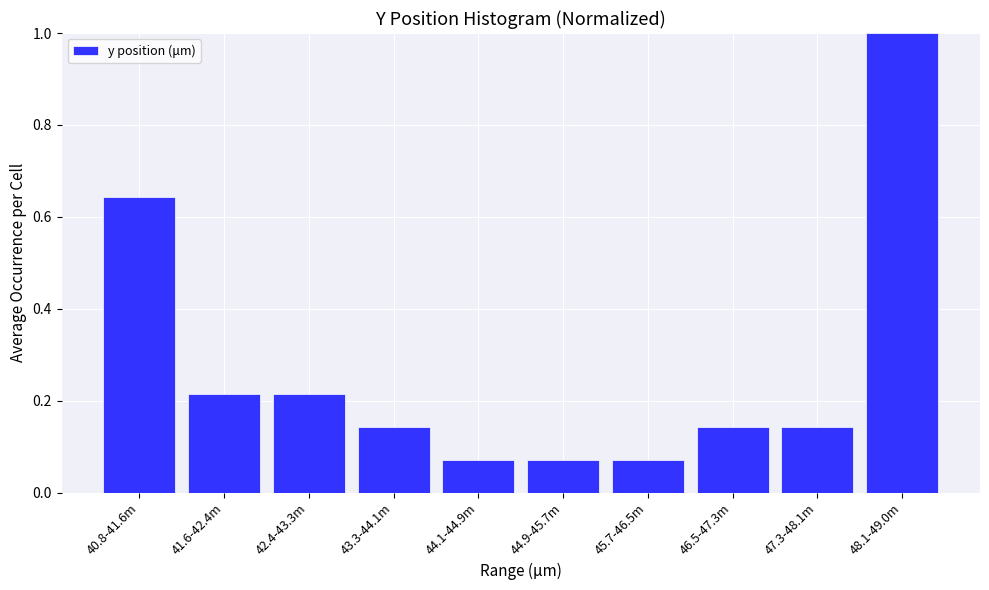

What is the change in value from 40.8-41.6m to 44.1-44.9m?

-0.6